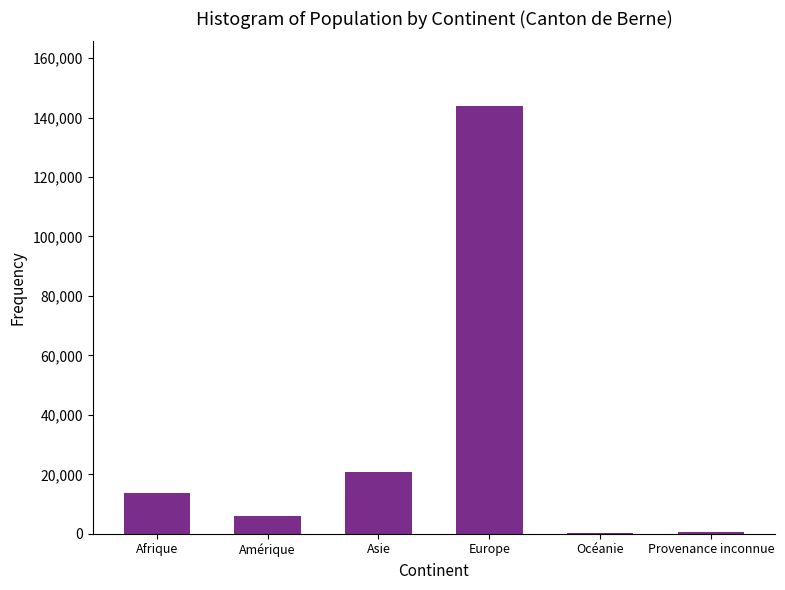

Between Europe and Amérique, which is larger?

Europe